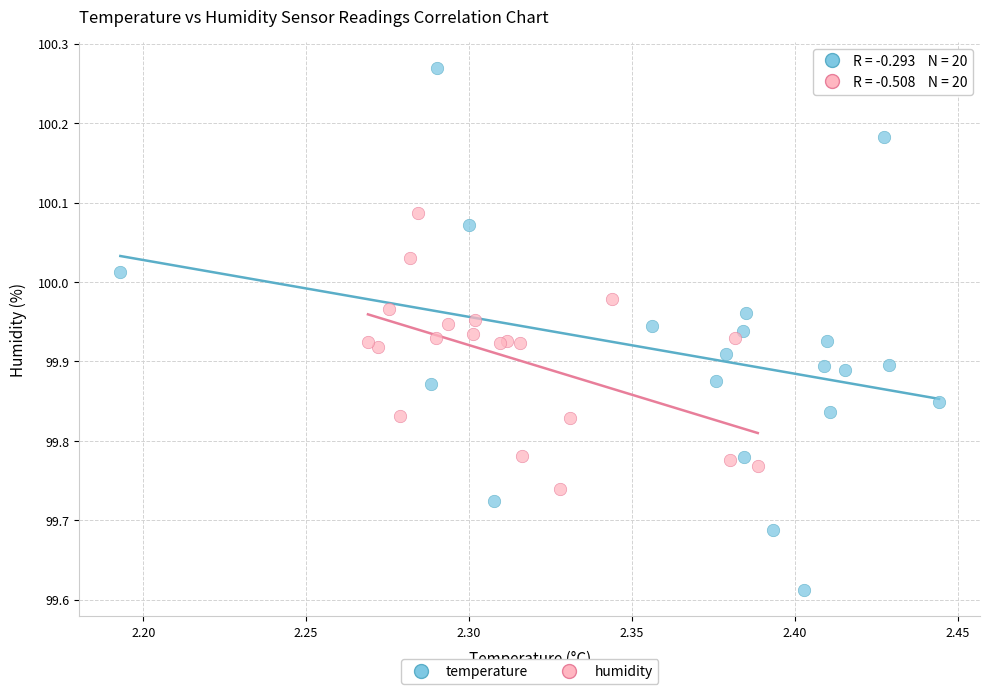

Which series reaches the maximum Y coordinate?

temperature